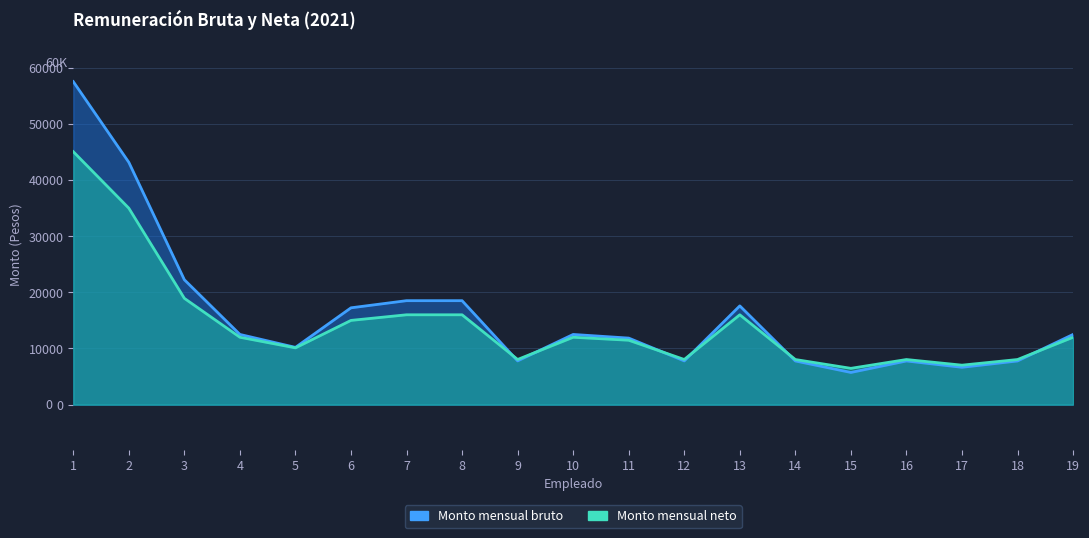

What is the sum of the Monto mensual bruto values at 7 and 14?

26291.3